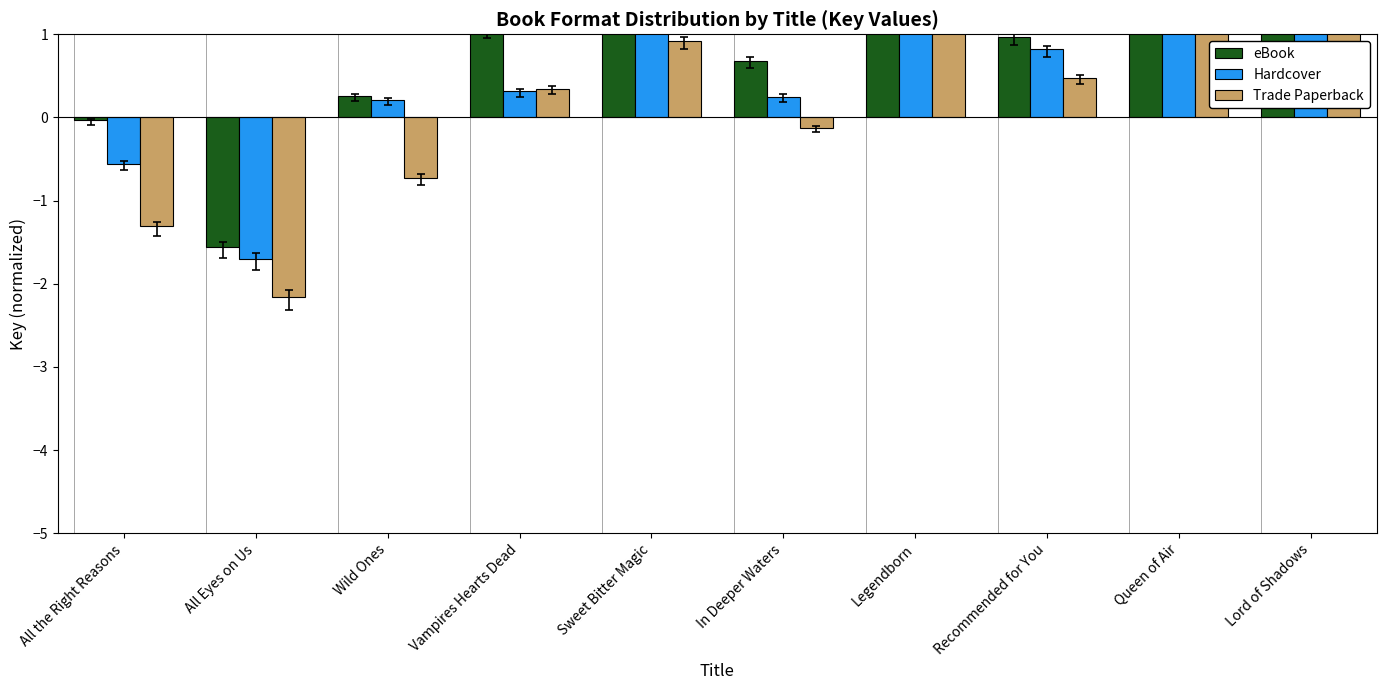

How many values in Trade Paperback are above zero?

6